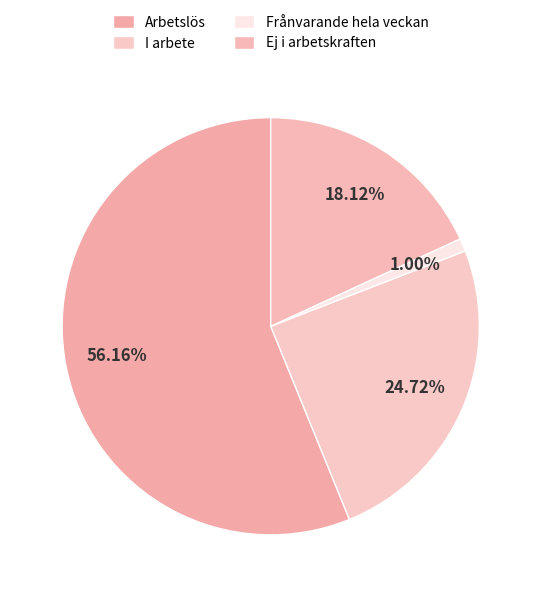

Is it true that Frånvarande hela veckan is 11% of the pie?

False